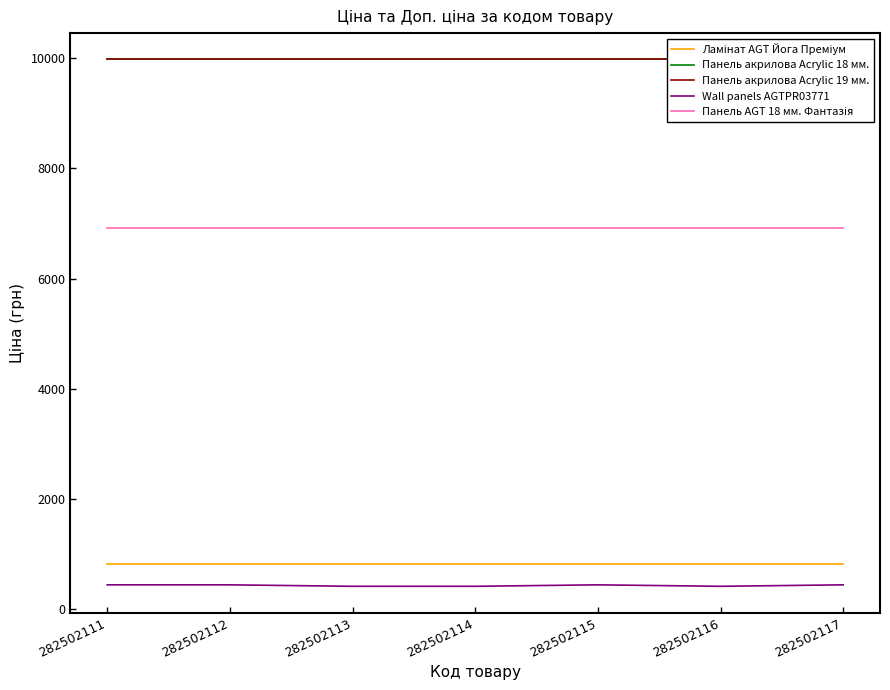

Reading left to right, transcribe all the data shown in this chart.

Ламінат AGT Йога Преміум: 282502111=818.5	282502112=818.5	282502113=818.5	282502114=818.5	282502115=818.5	282502116=818.5	282502117=818.5
Панель акрилова Acrylic 18 мм.: 282502111=9975.0	282502112=9975.0	282502113=9975.0	282502114=9975.0	282502115=9975.0	282502116=9975.0	282502117=9975.0
Панель акрилова Acrylic 19 мм.: 282502111=9975.0	282502112=9975.0	282502113=9975.0	282502114=9975.0	282502115=9975.0	282502116=9975.0	282502117=9975.0
Wall panels AGTPR03771: 282502111=443.1	282502112=443.1	282502113=416.6	282502114=416.6	282502115=443.1	282502116=416.6	282502117=443.1
Панель AGT 18 мм. Фантазія: 282502111=6925.7	282502112=6925.7	282502113=6925.7	282502114=6925.7	282502115=6925.7	282502116=6925.7	282502117=6925.7